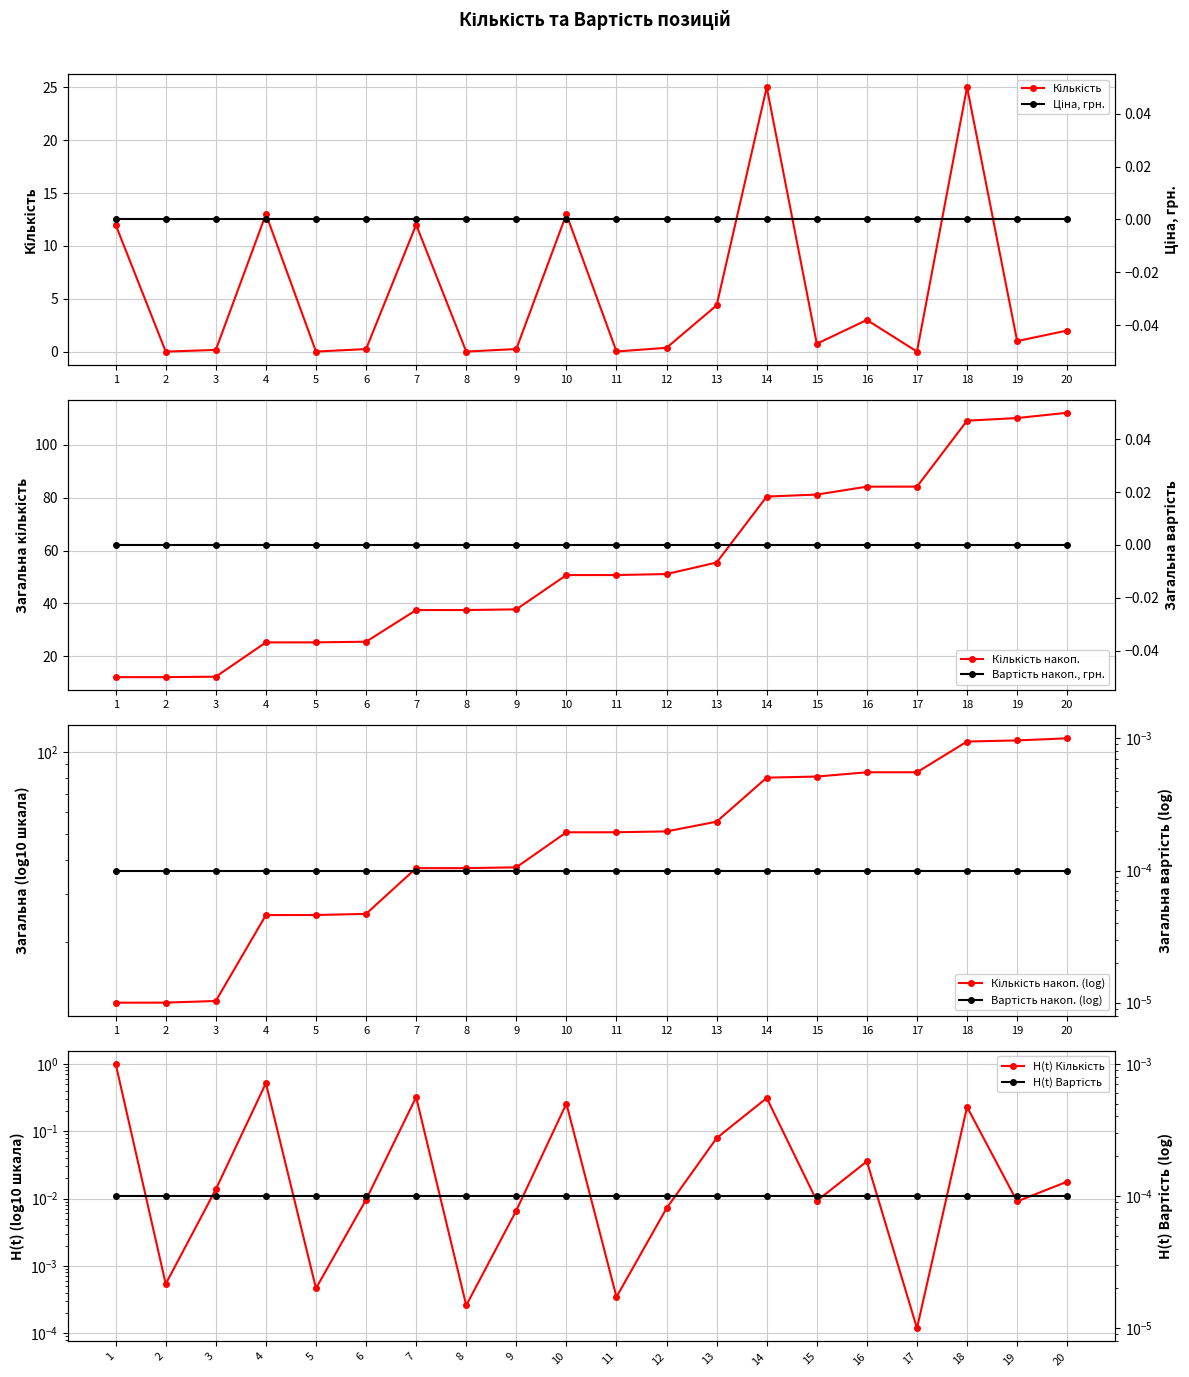

Is it true that the value at 3 is 0.2?

False